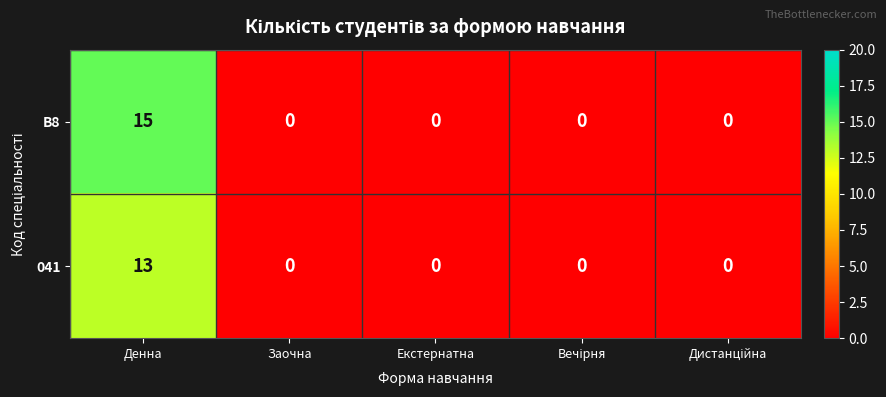

Reading right to left, list all the values displayed in this chart.

B8: 0	0	0	0	15
041: 0	0	0	0	13